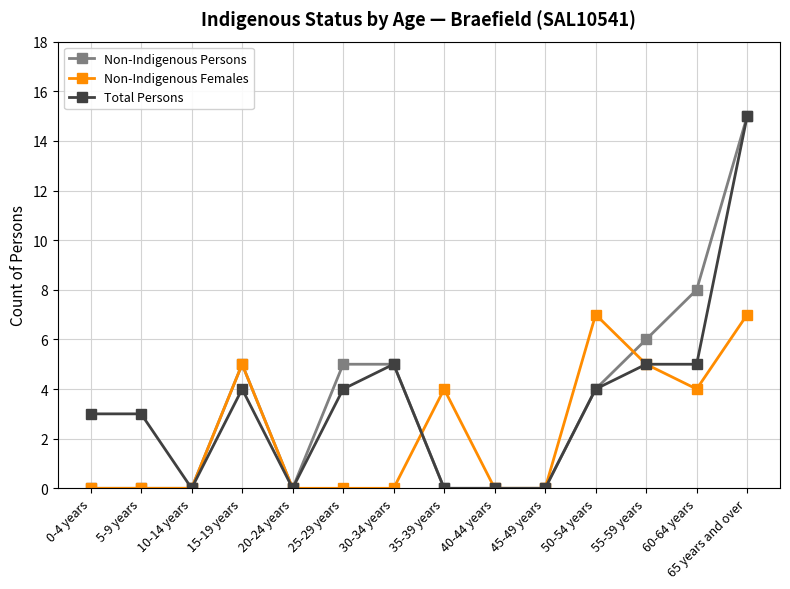

Is it true that Total Persons equals 4 at 15-19 years?

True